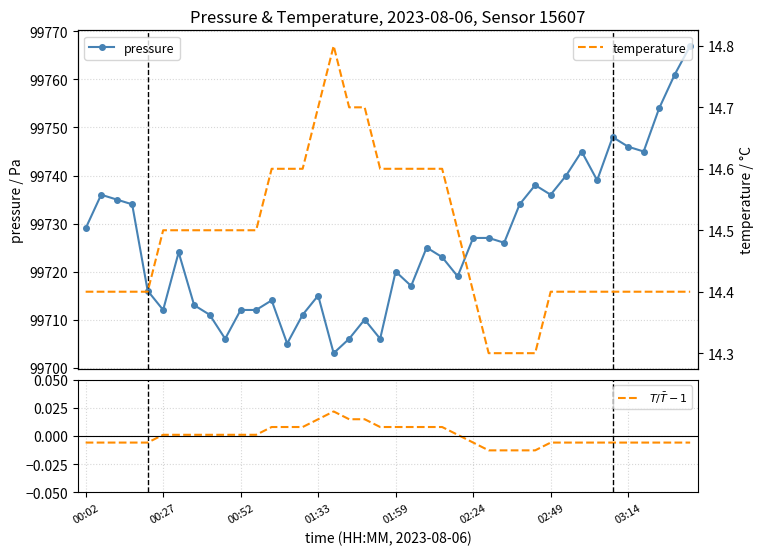

True or false: pressure has more than 2 interior local peaks.

True